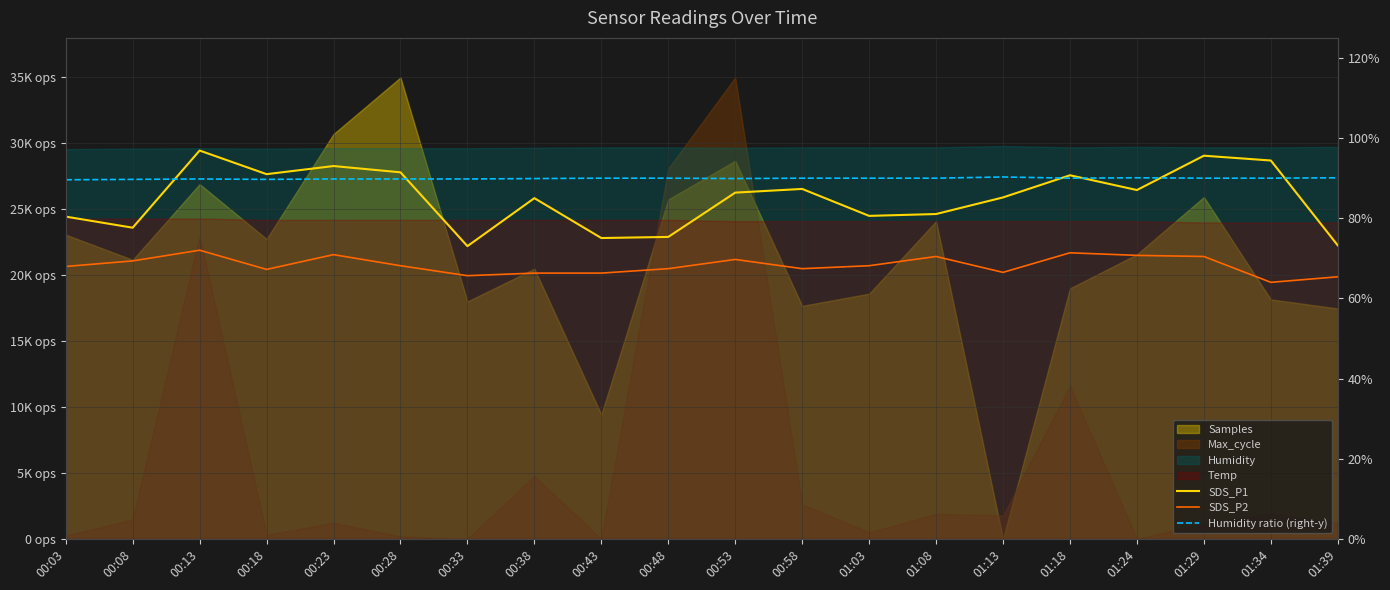

True or false: SDS_P1 has a value of 28280.0 at 00:23.

True